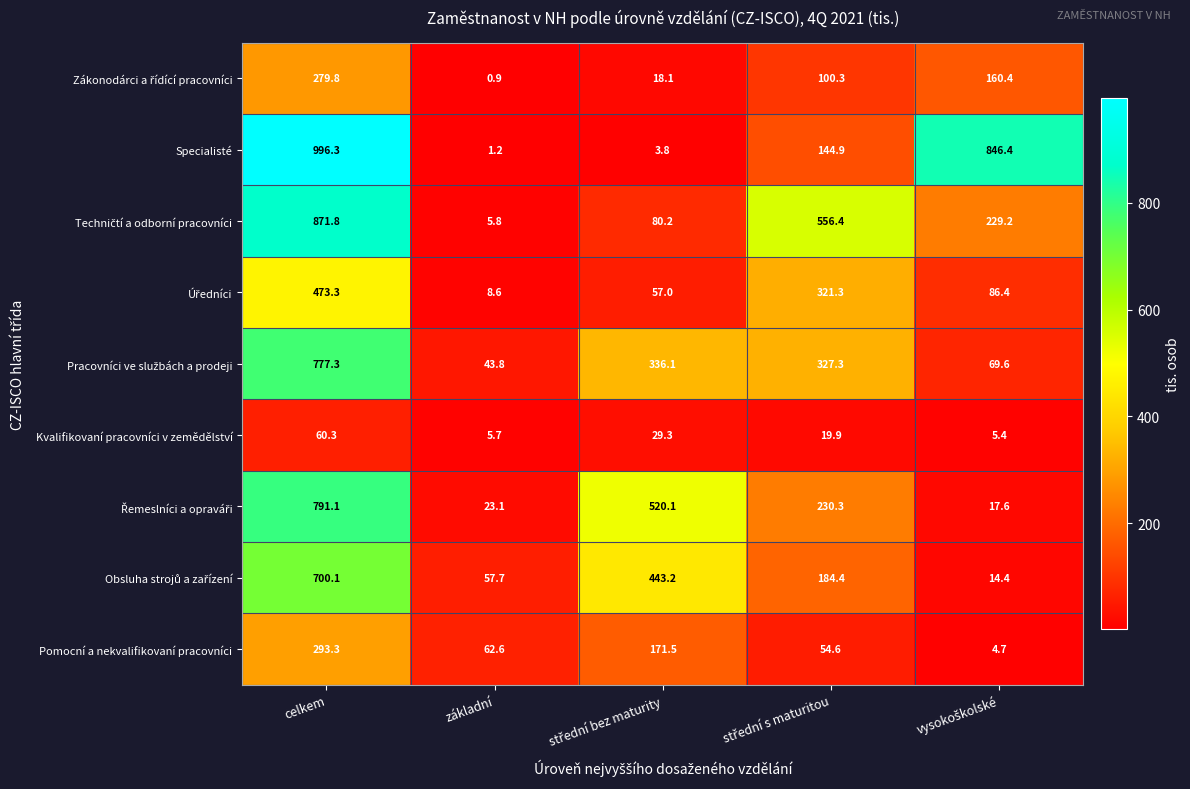

Read the Specialisté value at základní.

1.2